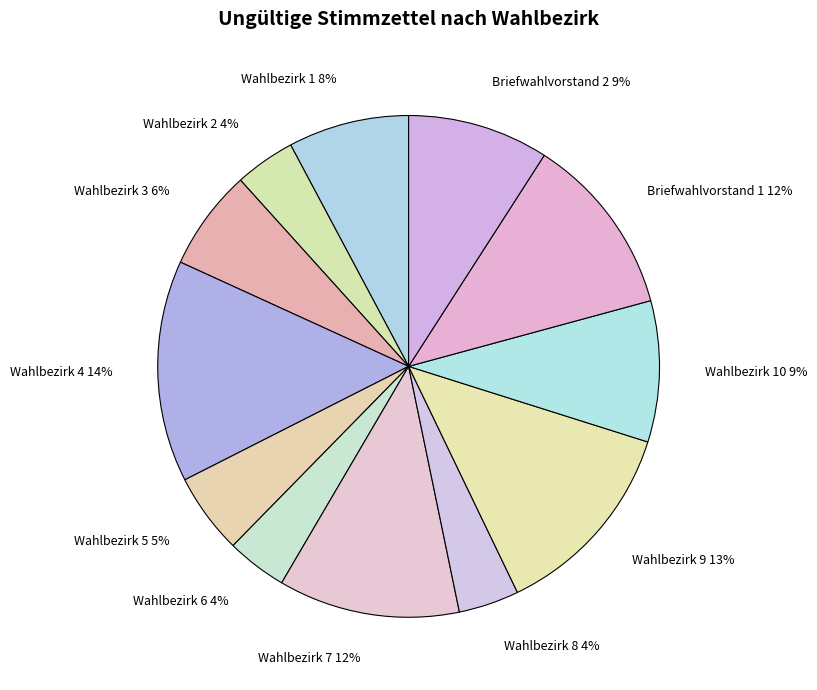

How many slices are in this pie chart?

12